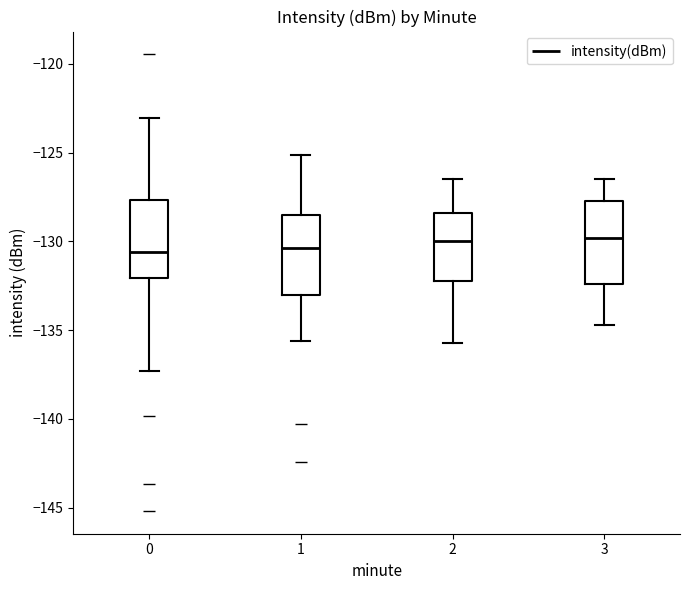

Reading left to right, transcribe this box plot: for each box, give where its median line is, the range the box spans, and where its two whiskers end, as read against the y-axis. The values are not printed on the chart, so give them approximately, as read against the axis.

0: median -130.5, box -132.0 to -127.5, whiskers -137.5 to -123.0
1: median -130.5, box -133.0 to -128.5, whiskers -135.5 to -125.0
2: median -130.0, box -132.0 to -128.5, whiskers -135.5 to -126.5
3: median -130.0, box -132.5 to -127.5, whiskers -134.5 to -126.5